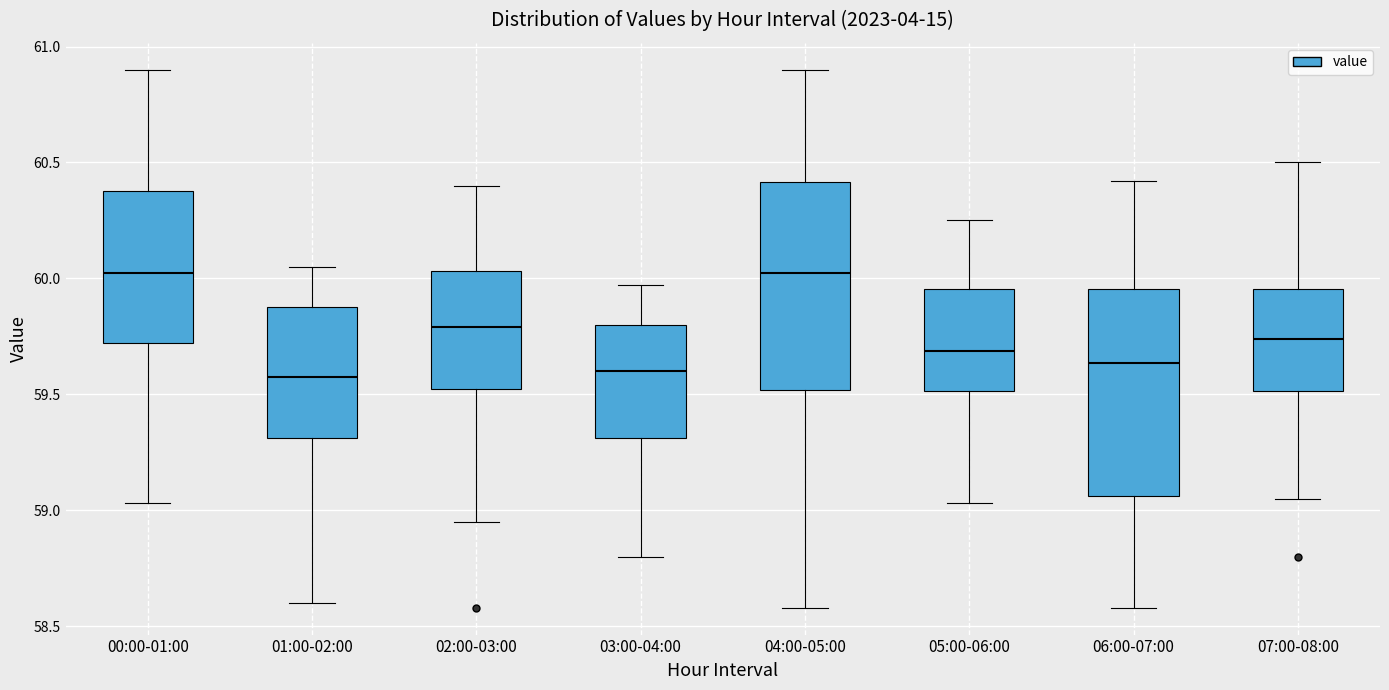

Where does the lower whisker of the box for 01:00-02:00 end on the y-axis? The values are not printed on the chart, so give them approximately, as read against the axis.

58.60